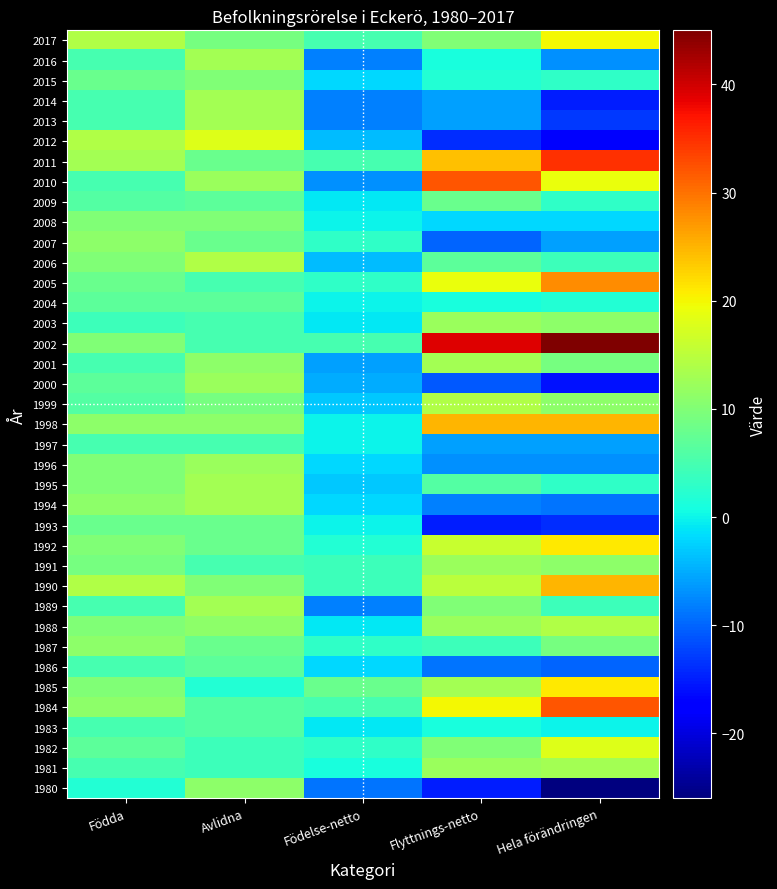

Reading left to right, list all the values displayed in this chart.

1980: Födda=2	Avlidna=11	Födelse-netto=-9	Flyttnings-netto=-15	Hela förändringen=-26
1981: Födda=5	Avlidna=4	Födelse-netto=1	Flyttnings-netto=12	Hela förändringen=13
1982: Födda=7	Avlidna=4	Födelse-netto=3	Flyttnings-netto=10	Hela förändringen=18
1983: Födda=5	Avlidna=6	Födelse-netto=-1	Flyttnings-netto=1	Hela förändringen=0
1984: Födda=11	Avlidna=6	Födelse-netto=5	Flyttnings-netto=20	Hela förändringen=32
1985: Födda=10	Avlidna=2	Födelse-netto=8	Flyttnings-netto=13	Hela förändringen=21
1986: Födda=5	Avlidna=7	Födelse-netto=-2	Flyttnings-netto=-9	Hela förändringen=-10
1987: Födda=11	Avlidna=8	Födelse-netto=3	Flyttnings-netto=4	Hela förändringen=9
1988: Födda=10	Avlidna=11	Födelse-netto=-1	Flyttnings-netto=12	Hela förändringen=14
1989: Födda=5	Avlidna=13	Födelse-netto=-8	Flyttnings-netto=10	Hela förändringen=4
1990: Födda=14	Avlidna=10	Födelse-netto=4	Flyttnings-netto=15	Hela förändringen=25
1991: Födda=9	Avlidna=5	Födelse-netto=4	Flyttnings-netto=12	Hela förändringen=11
1992: Födda=10	Avlidna=8	Födelse-netto=2	Flyttnings-netto=16	Hela förändringen=21
1993: Födda=8	Avlidna=8	Födelse-netto=0	Flyttnings-netto=-15	Hela förändringen=-14
1994: Födda=11	Avlidna=13	Födelse-netto=-2	Flyttnings-netto=-8	Hela förändringen=-9
1995: Födda=10	Avlidna=13	Födelse-netto=-3	Flyttnings-netto=6	Hela förändringen=3
1996: Födda=10	Avlidna=12	Födelse-netto=-2	Flyttnings-netto=-7	Hela förändringen=-7
1997: Födda=5	Avlidna=5	Födelse-netto=0	Flyttnings-netto=-6	Hela förändringen=-6
1998: Födda=11	Avlidna=11	Födelse-netto=0	Flyttnings-netto=25	Hela förändringen=25
1999: Födda=6	Avlidna=9	Födelse-netto=-3	Flyttnings-netto=14	Hela förändringen=11
2000: Födda=7	Avlidna=12	Födelse-netto=-5	Flyttnings-netto=-11	Hela förändringen=-16
2001: Födda=5	Avlidna=11	Födelse-netto=-6	Flyttnings-netto=13	Hela förändringen=9
2002: Födda=10	Avlidna=5	Födelse-netto=5	Flyttnings-netto=39	Hela förändringen=45
2003: Födda=4	Avlidna=5	Födelse-netto=-1	Flyttnings-netto=12	Hela förändringen=11
2004: Födda=7	Avlidna=7	Födelse-netto=0	Flyttnings-netto=1	Hela förändringen=2
2005: Födda=8	Avlidna=5	Födelse-netto=3	Flyttnings-netto=19	Hela förändringen=28
2006: Födda=10	Avlidna=14	Födelse-netto=-4	Flyttnings-netto=7	Hela förändringen=4
2007: Födda=11	Avlidna=8	Födelse-netto=3	Flyttnings-netto=-10	Hela förändringen=-6
2008: Födda=10	Avlidna=10	Födelse-netto=0	Flyttnings-netto=-2	Hela förändringen=-2
2009: Födda=6	Avlidna=7	Födelse-netto=-1	Flyttnings-netto=8	Hela förändringen=3
2010: Födda=5	Avlidna=12	Födelse-netto=-7	Flyttnings-netto=32	Hela förändringen=19
2011: Födda=13	Avlidna=8	Födelse-netto=5	Flyttnings-netto=24	Hela förändringen=35
2012: Födda=14	Avlidna=18	Födelse-netto=-4	Flyttnings-netto=-14	Hela förändringen=-18
2013: Födda=5	Avlidna=13	Födelse-netto=-8	Flyttnings-netto=-6	Hela förändringen=-13
2014: Födda=5	Avlidna=13	Födelse-netto=-8	Flyttnings-netto=-6	Hela förändringen=-15
2015: Födda=8	Avlidna=10	Födelse-netto=-2	Flyttnings-netto=2	Hela förändringen=3
2016: Födda=5	Avlidna=13	Födelse-netto=-8	Flyttnings-netto=1	Hela förändringen=-7
2017: Födda=14	Avlidna=9	Födelse-netto=5	Flyttnings-netto=10	Hela förändringen=20